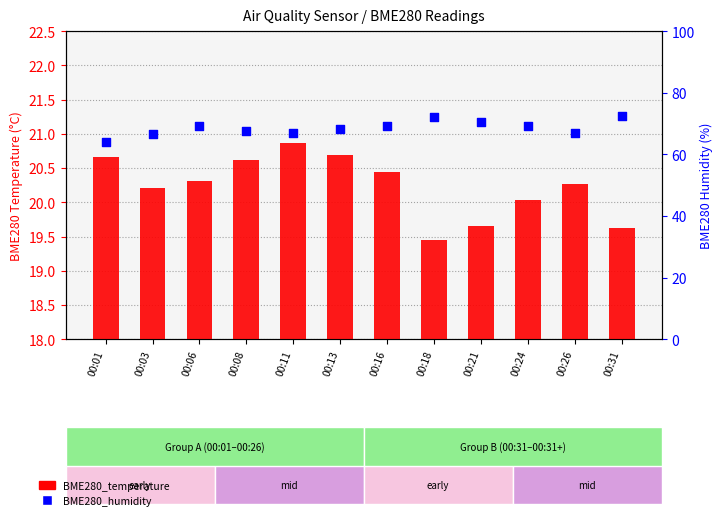

Which series has the largest Y range (max minus min)?

BME280_humidity